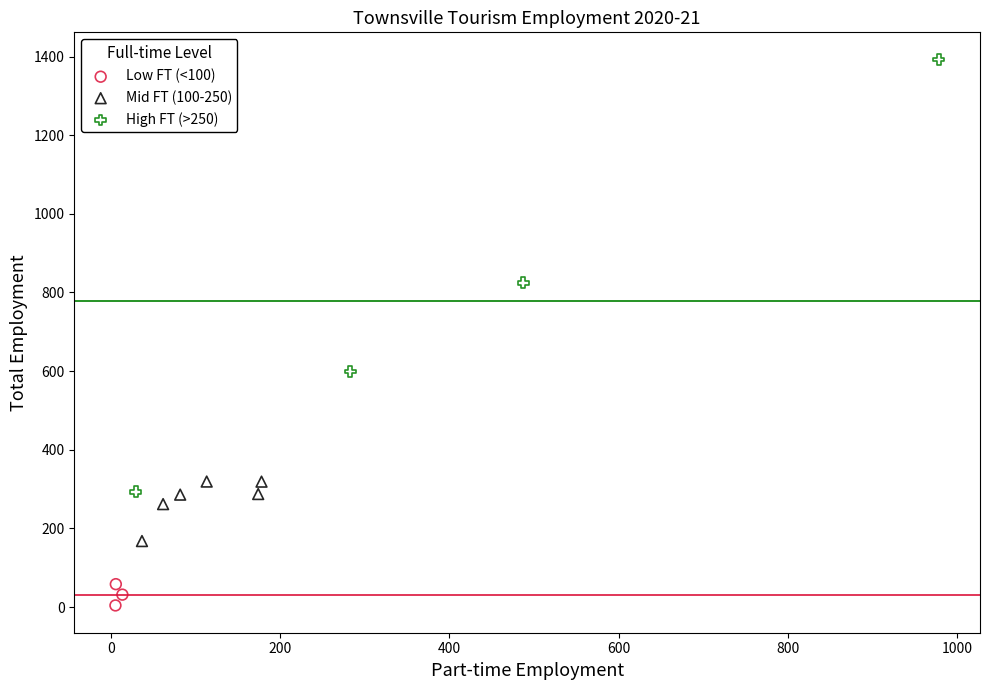

Which series has the largest Y range (max minus min)?

High FT (>250)